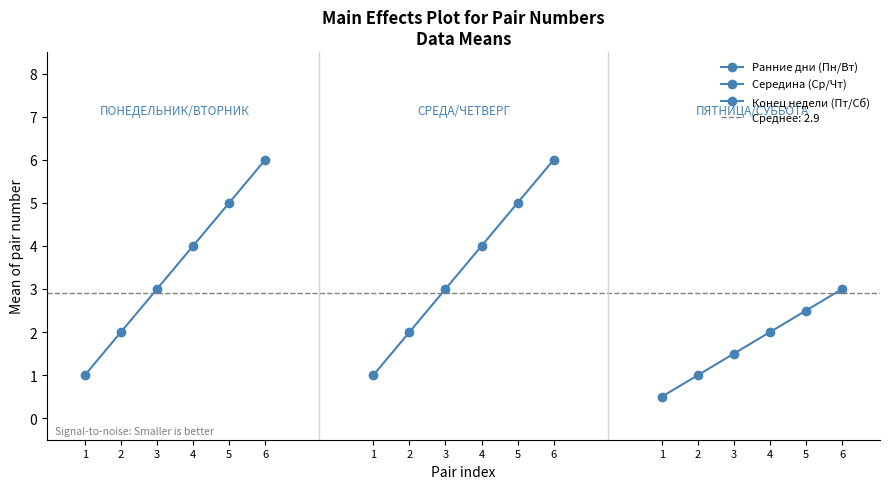

How many data points in Конец недели (Пт/Сб) are above 2?

2